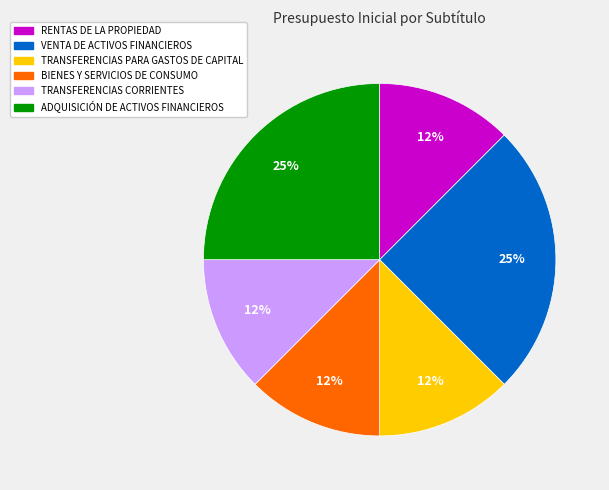

How many slices are in this pie chart?

6